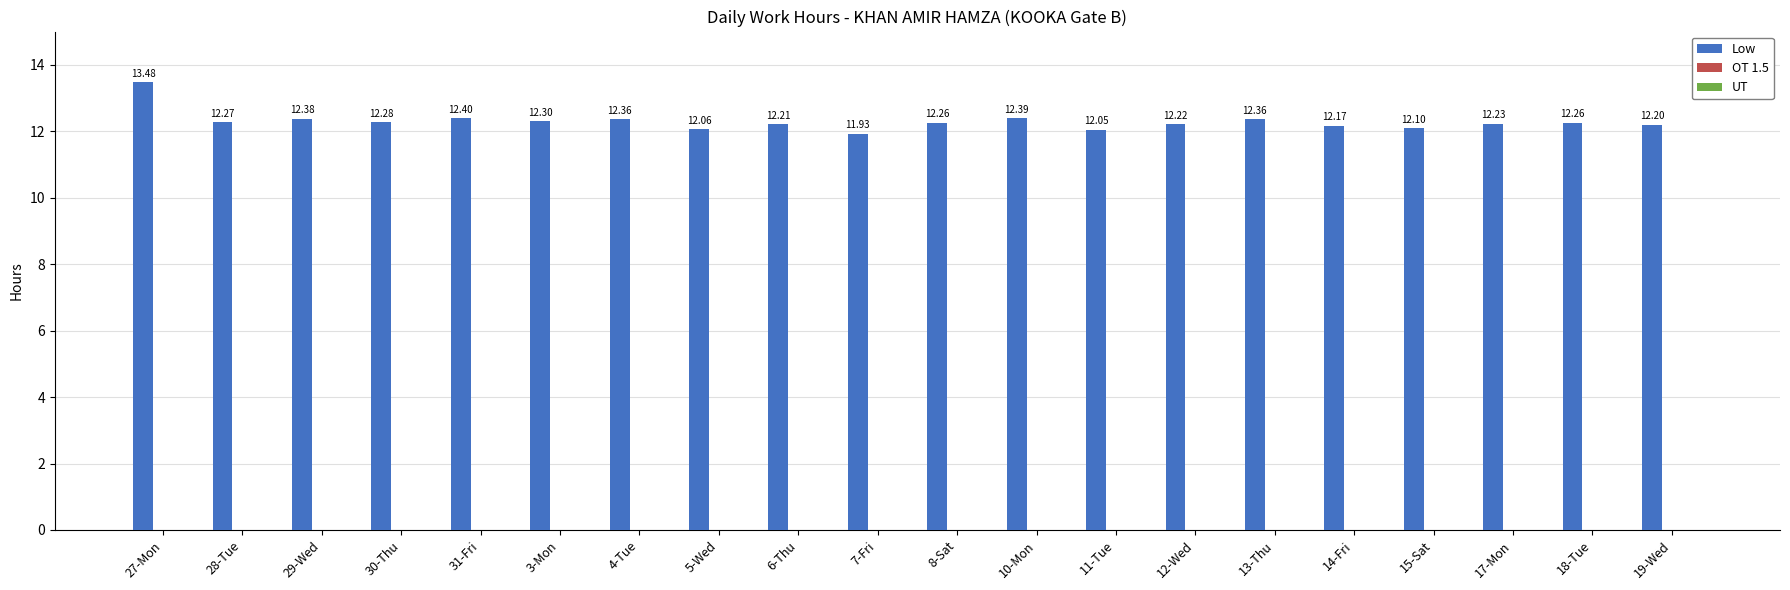

Are the bars horizontal?

No